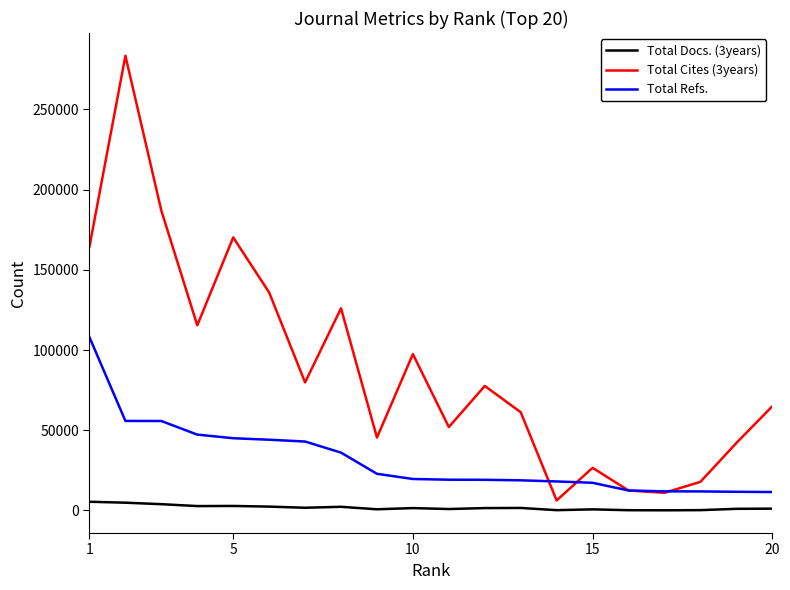

In Total Cites (3years), how many points are higher than both neighbors (excluding endpoints)?

6